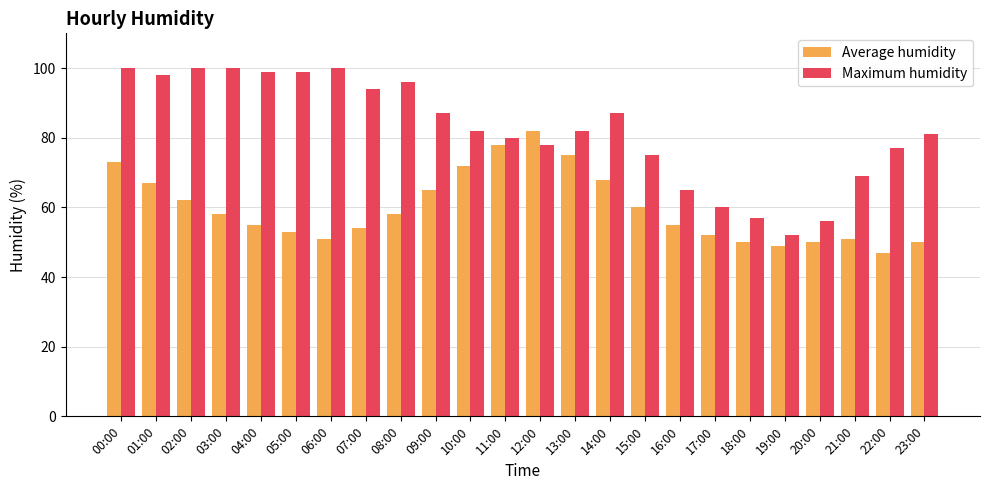

What is the approximate value of Maximum humidity at 13:00?

82